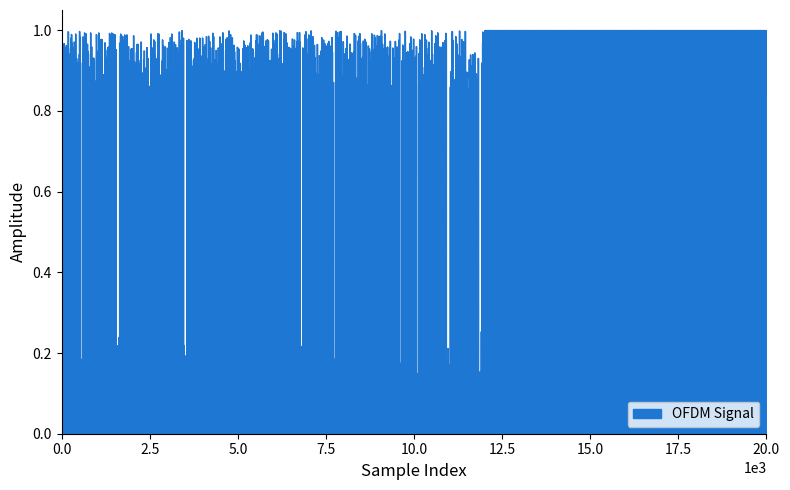

True or false: the data shows -1 at Extension.extension.

False